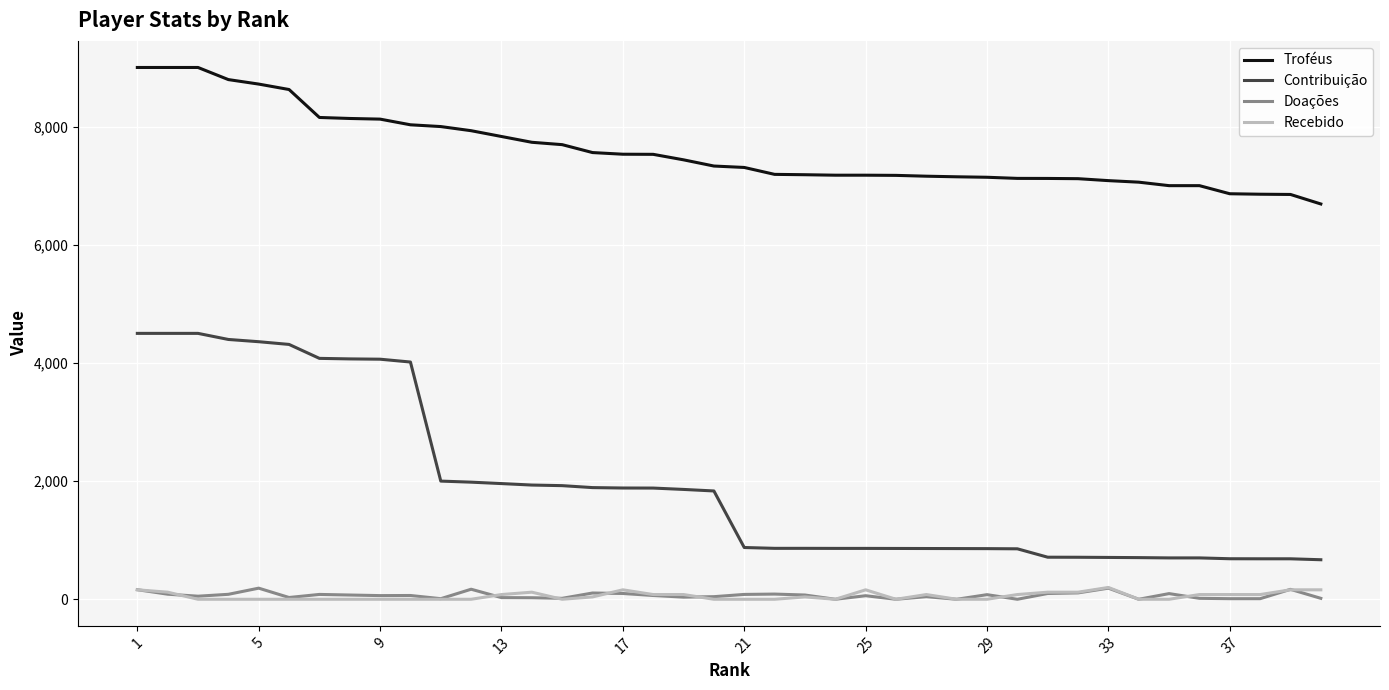

Which series has the widest spread of values?

Contribuição